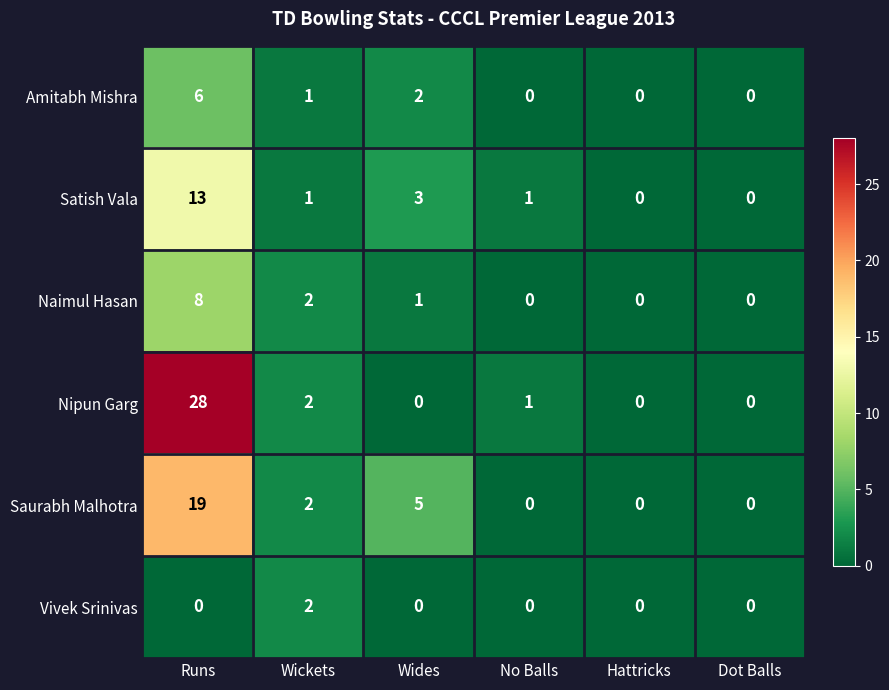

What is the sum of all Saurabh Malhotra values?

26